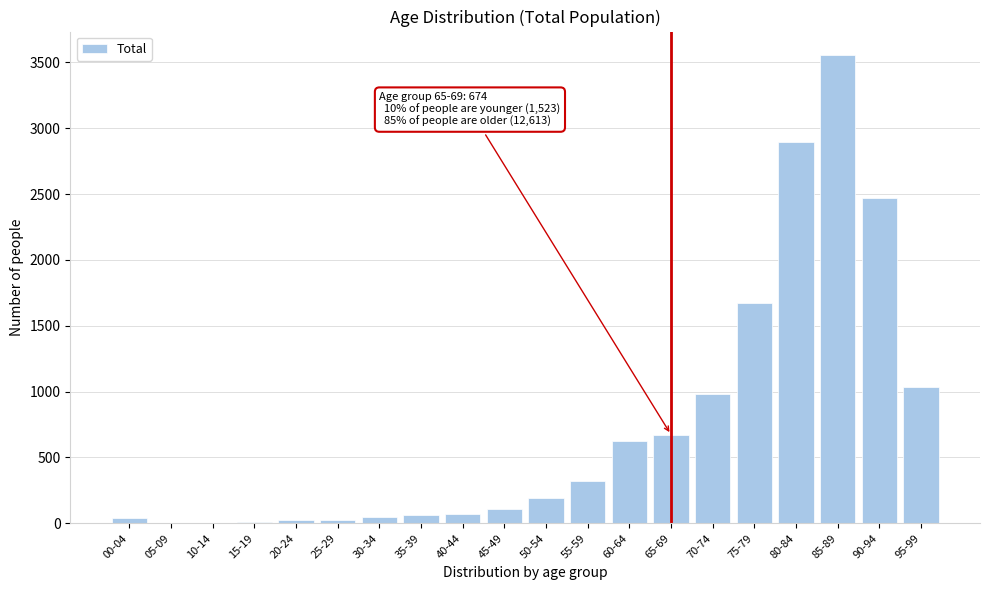

At which label is the value closest to 1779?

75-79